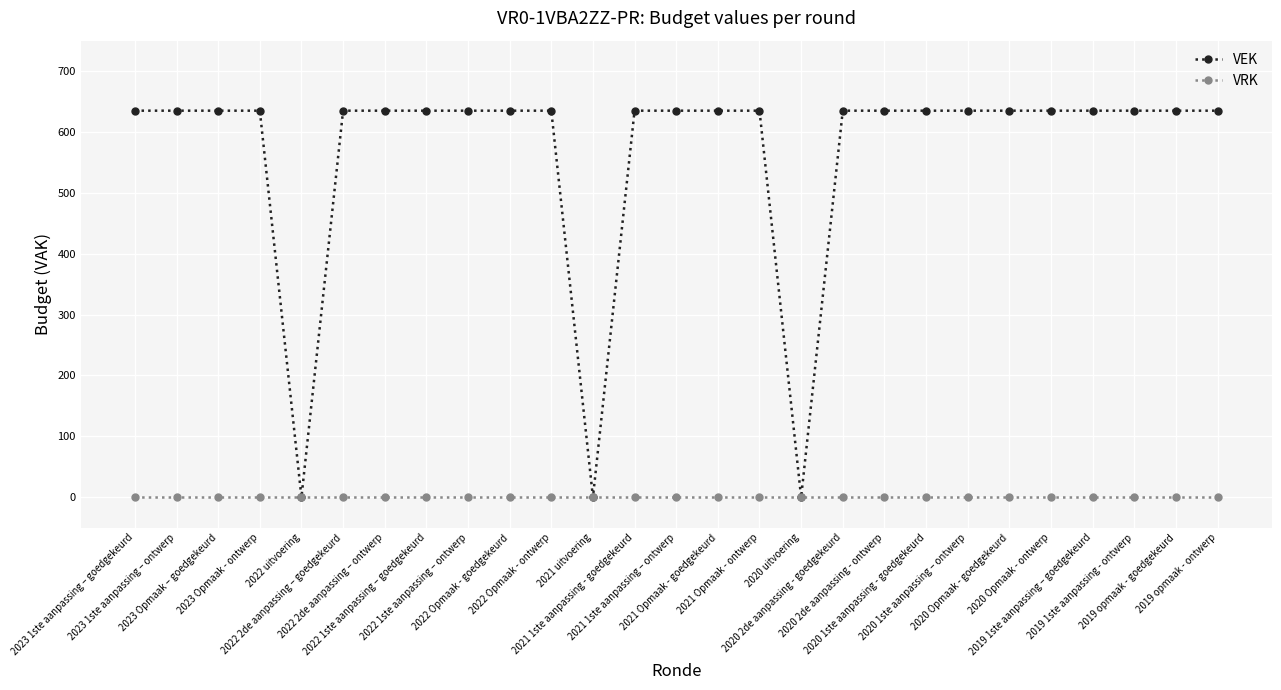

What is the approximate value of VEK at 2023 1ste aanpassing – ontwerp?

635